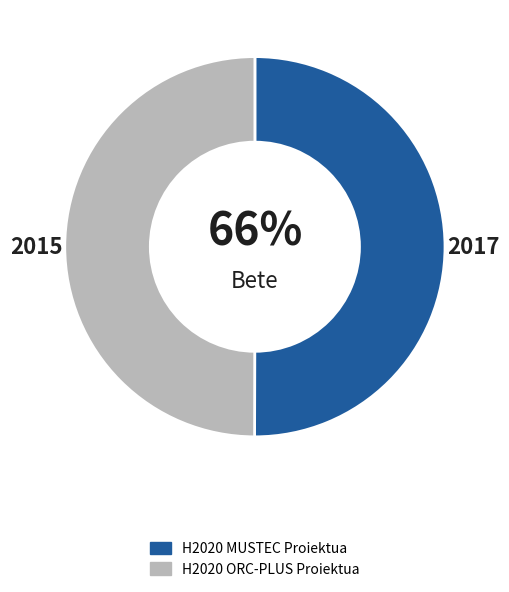

Rank the categories by value from highest to lowest.

H2020 MUSTEC Proiektua, H2020 ORC-PLUS Proiektua